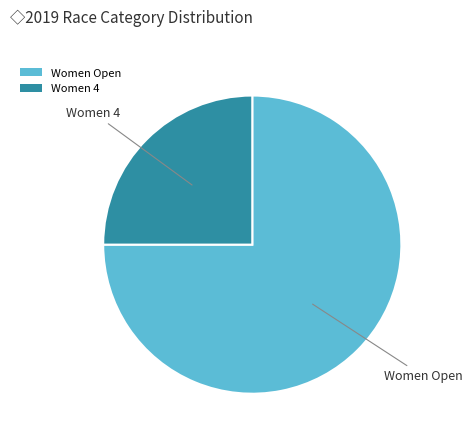

Does Women Open represent more than half of the total?

Yes